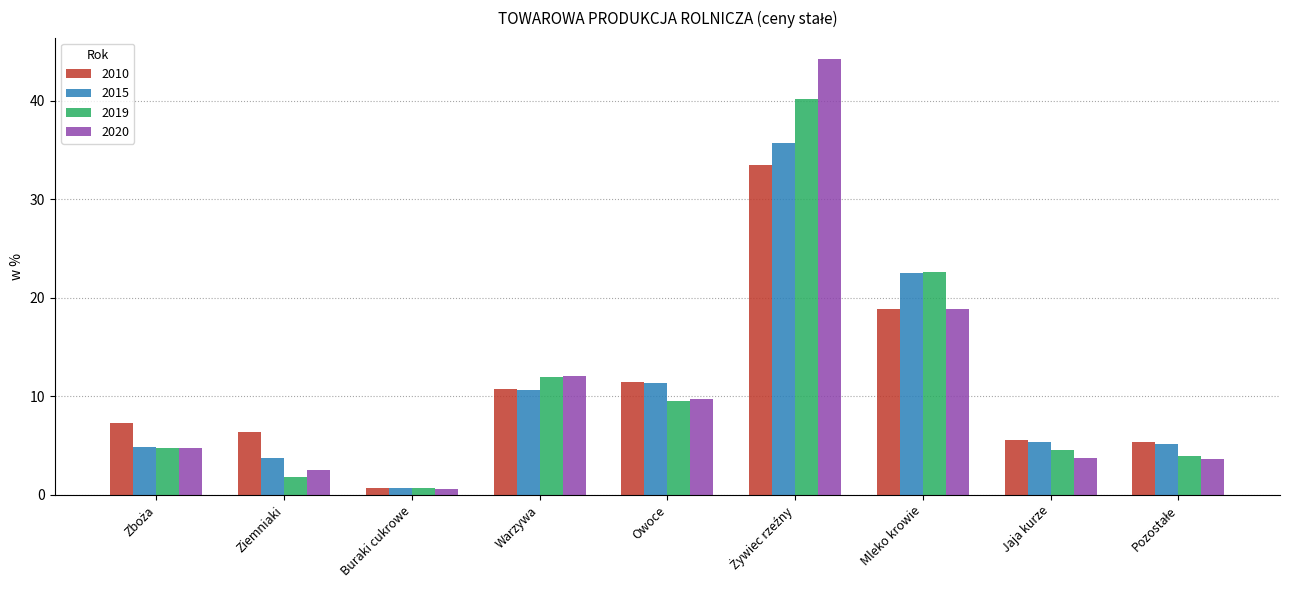

What position from the right is Mleko krowie?

3